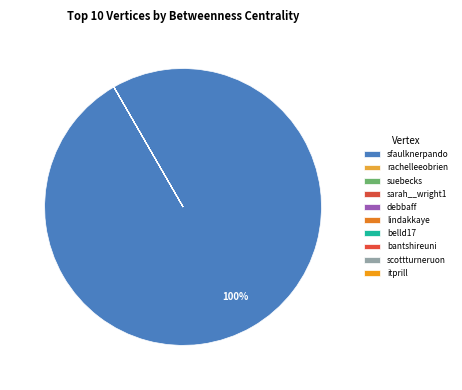

Does sarah__wright1 account for over 50% of the chart?

No